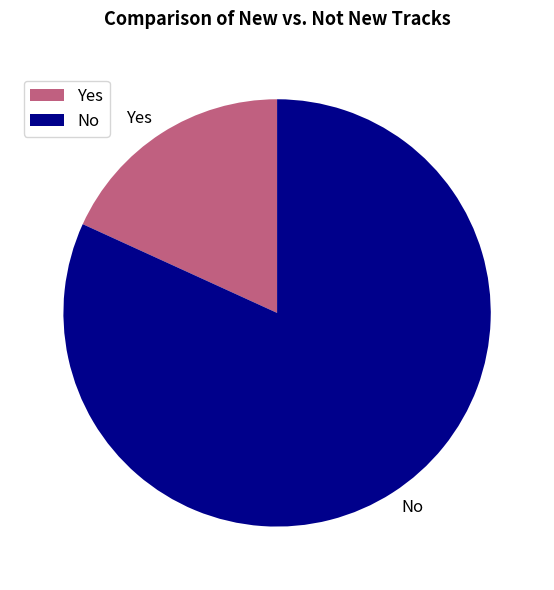

Which category accounts for the majority?

No